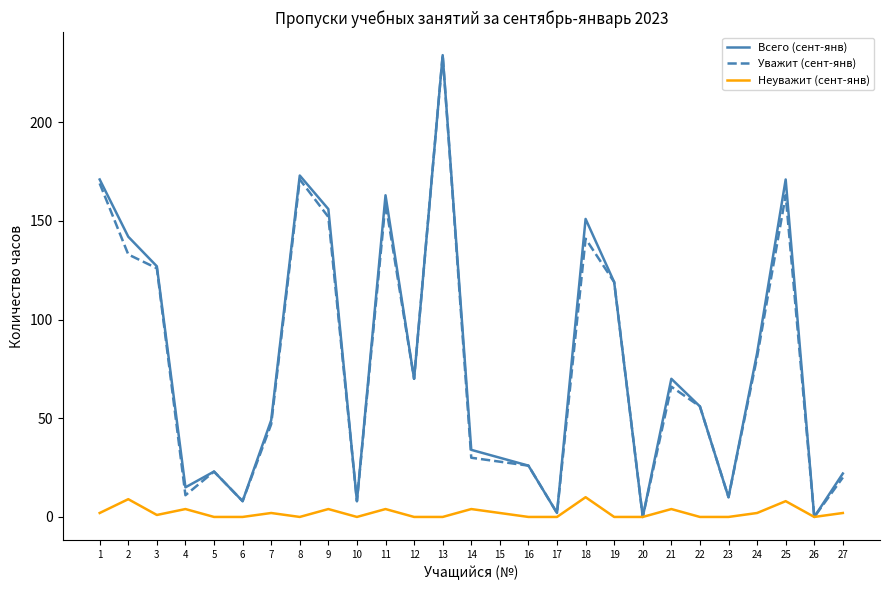

At which label does Всего (сент-янв) reach its peak?

13